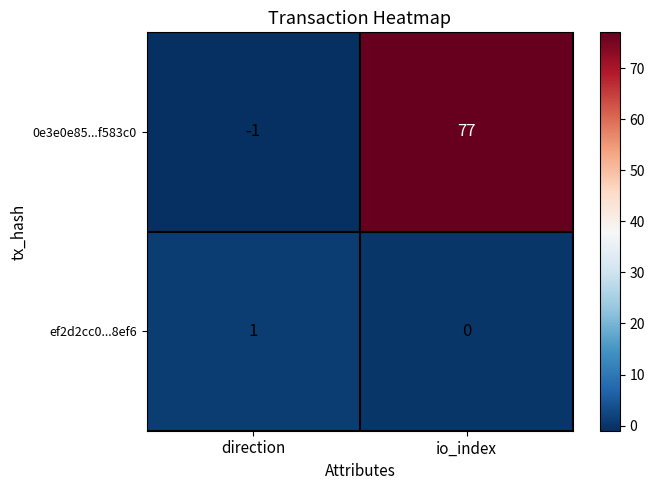

Which series has the largest range (max minus min)?

0e3e0e85...f583c0